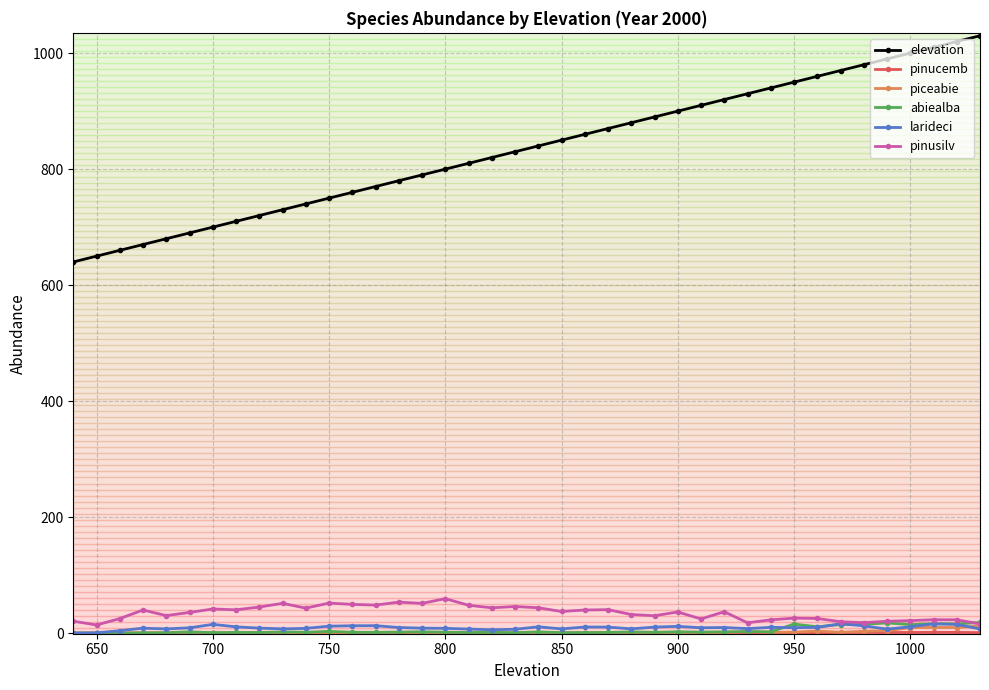

True or false: larideci has more than 1 interior local peaks.

True